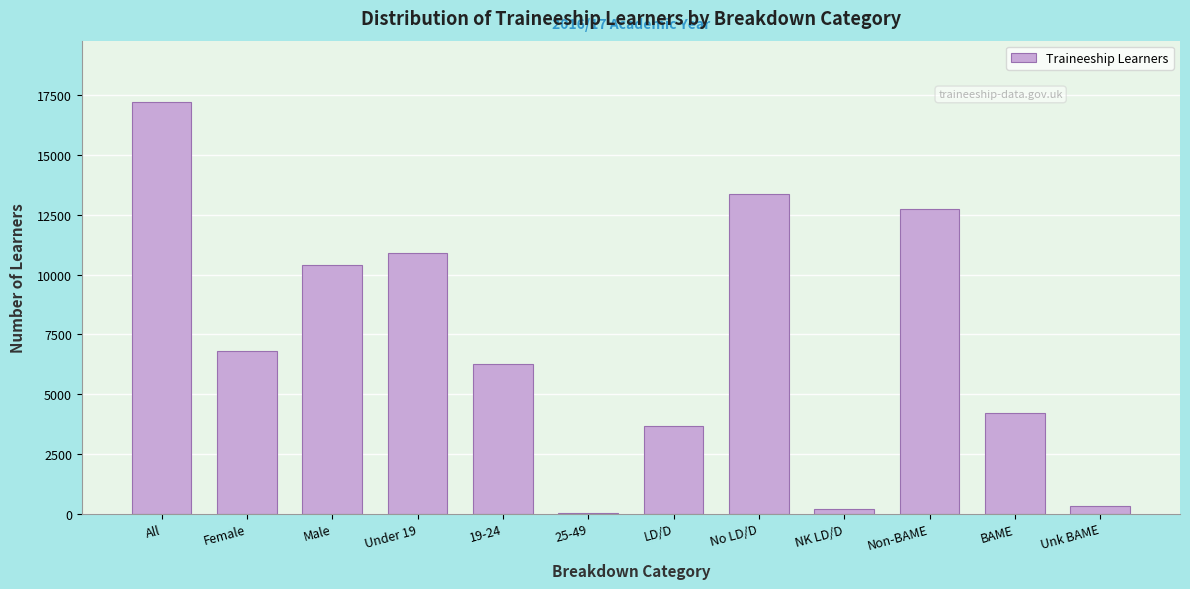

Reading left to right, extract all data points from this chart.

All=17210	Female=6820	Male=10390	Under 19=10910	19-24=6270	25-49=40	LD/D=3650	No LD/D=13370	NK LD/D=190	Non-BAME=12730	BAME=4190	Unk BAME=300